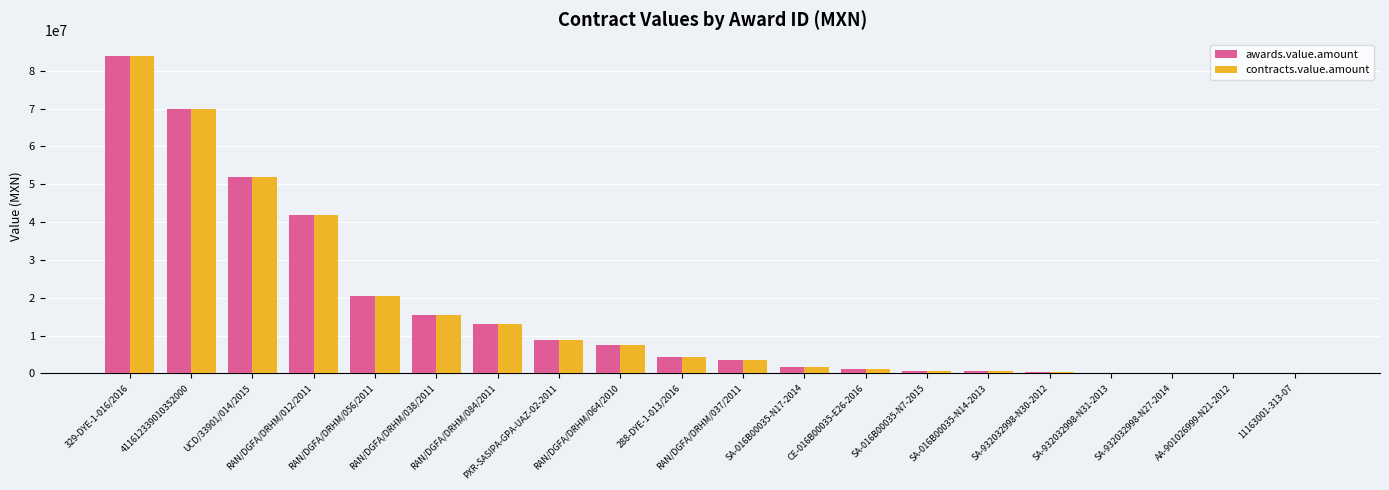

What is the maximum value for contracts.value.amount?

83967314.0